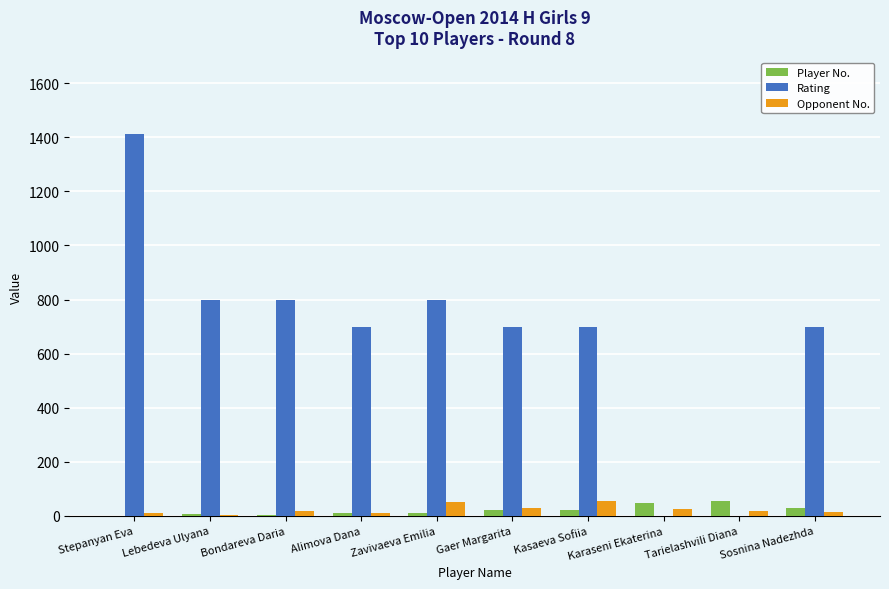

What is the spread (max minus min) of values at Sosnina Nadezhda?

686